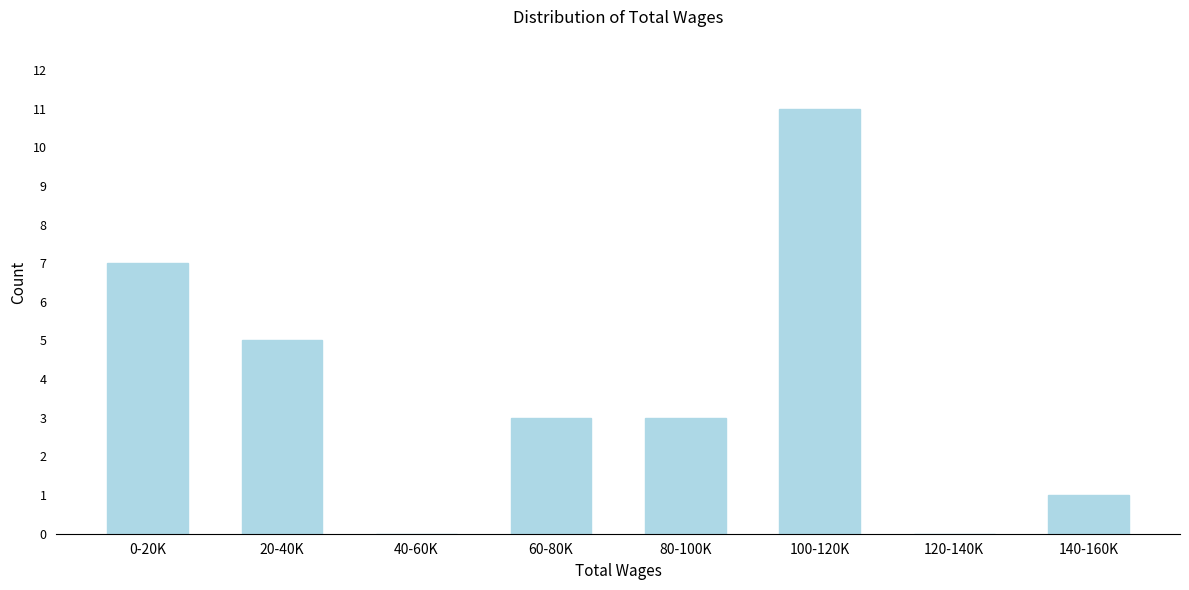

Reading left to right, transcribe all the data shown in this chart.

0-20K=7	20-40K=5	40-60K=0	60-80K=3	80-100K=3	100-120K=11	120-140K=0	140-160K=1